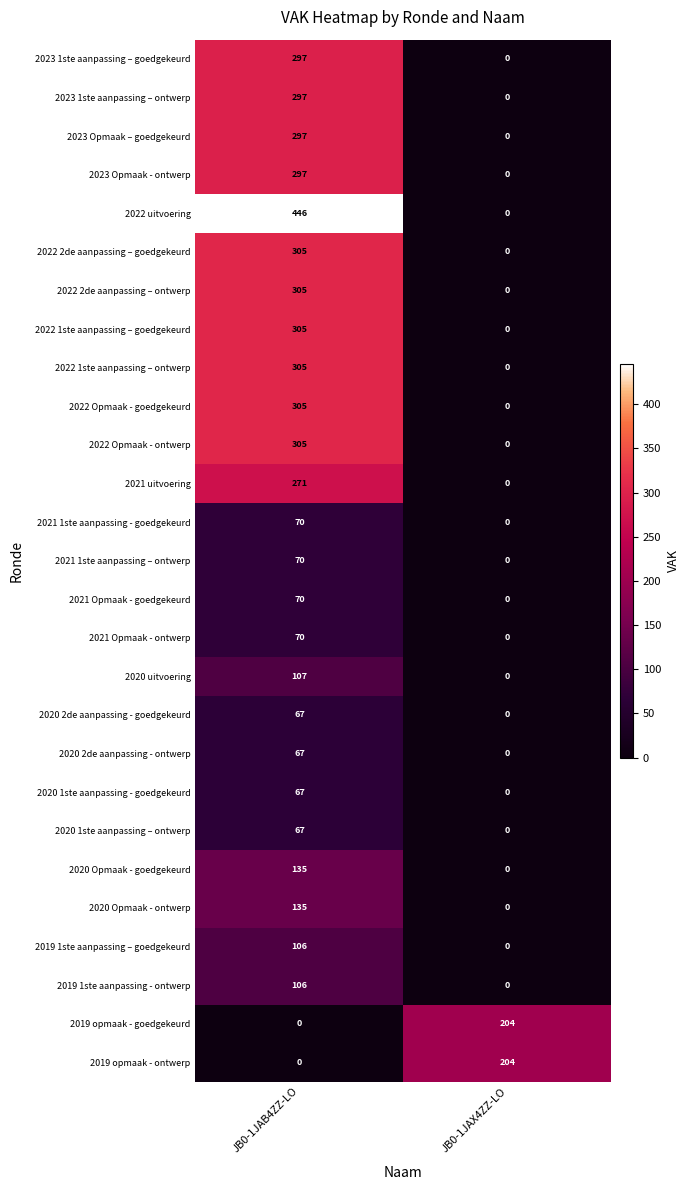

Which series has the largest total across all categories?

2022 uitvoering